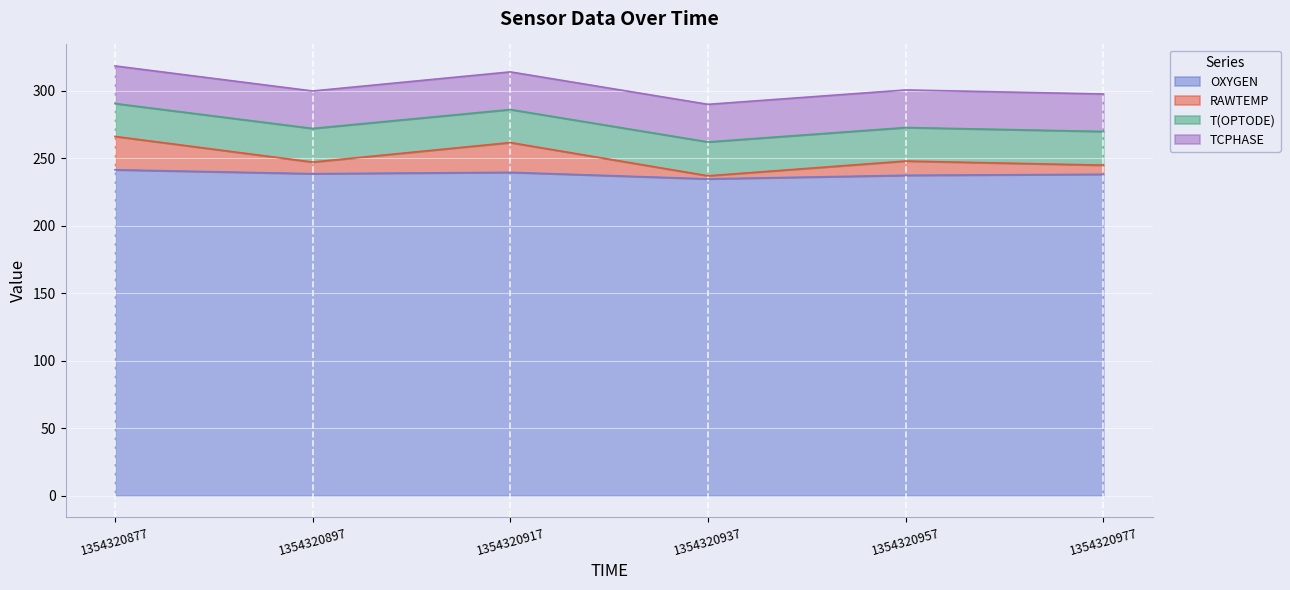

Rank the categories by OXYGEN value from lowest to highest.

1354320937, 1354320957, 1354320977, 1354320897, 1354320917, 1354320877